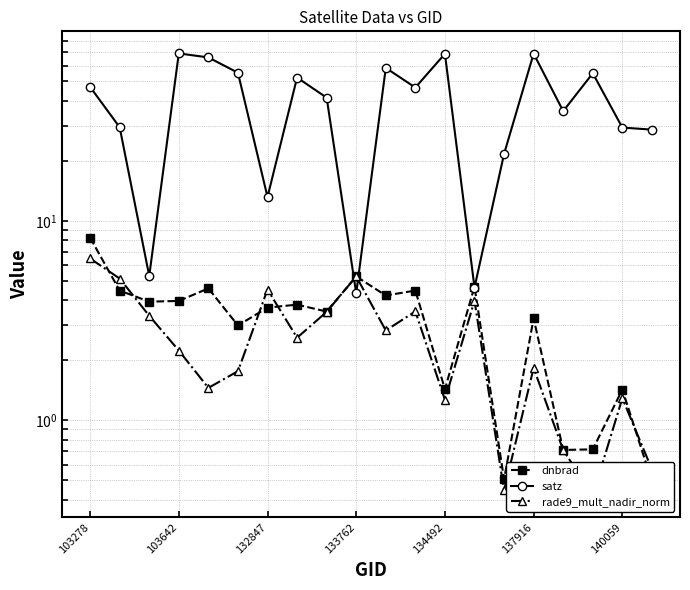

In dnbrad, how many points are lower than both neighbors (excluding endpoints)?

7